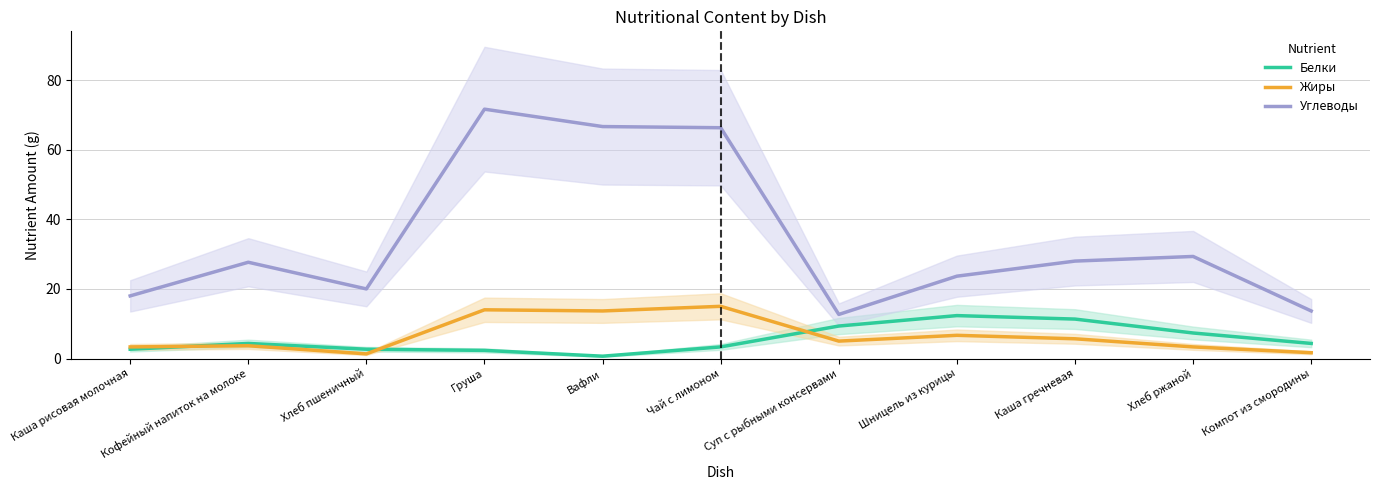

How many times do Белки and Жиры cross each other?

3